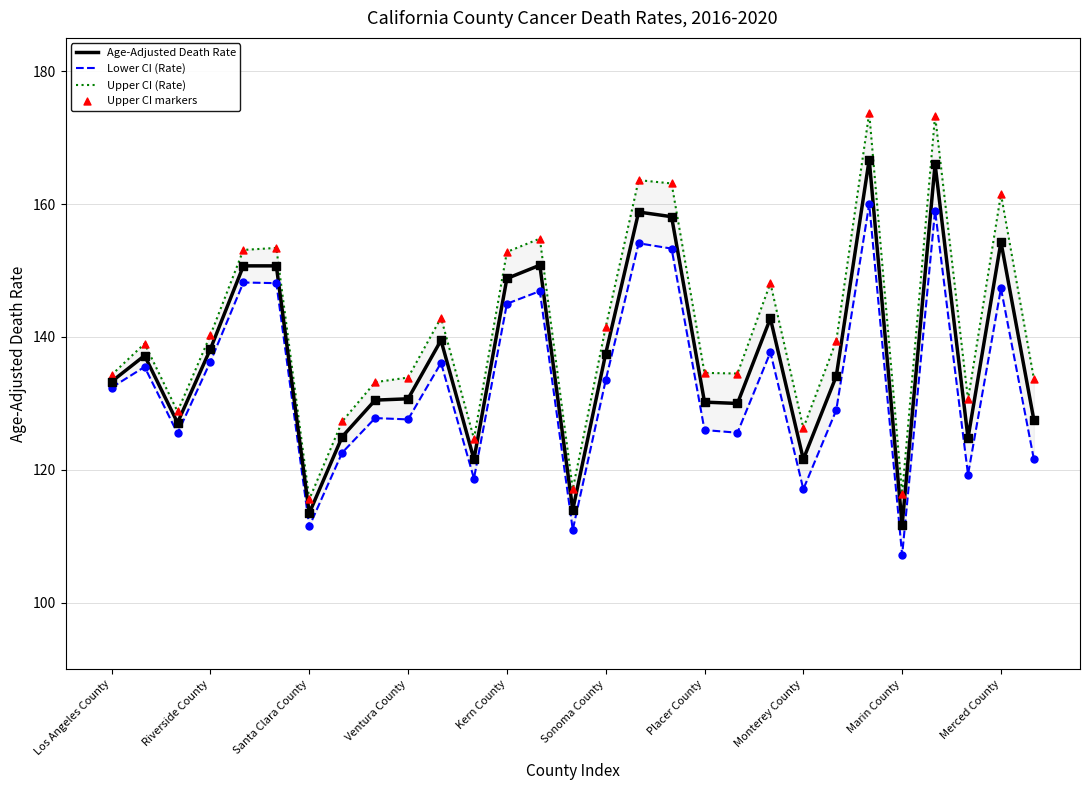

Which series has the largest total across all categories?

Upper CI (Rate)